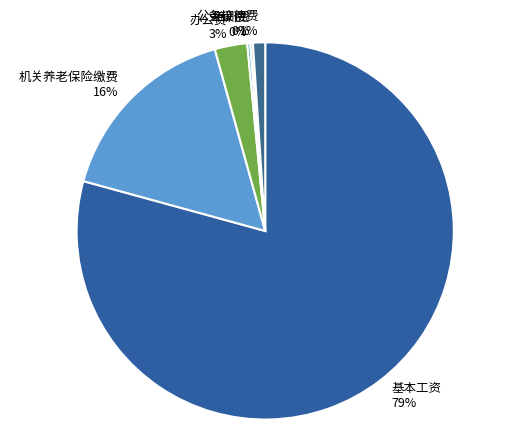

What is the largest slice in the pie chart?

基本工资